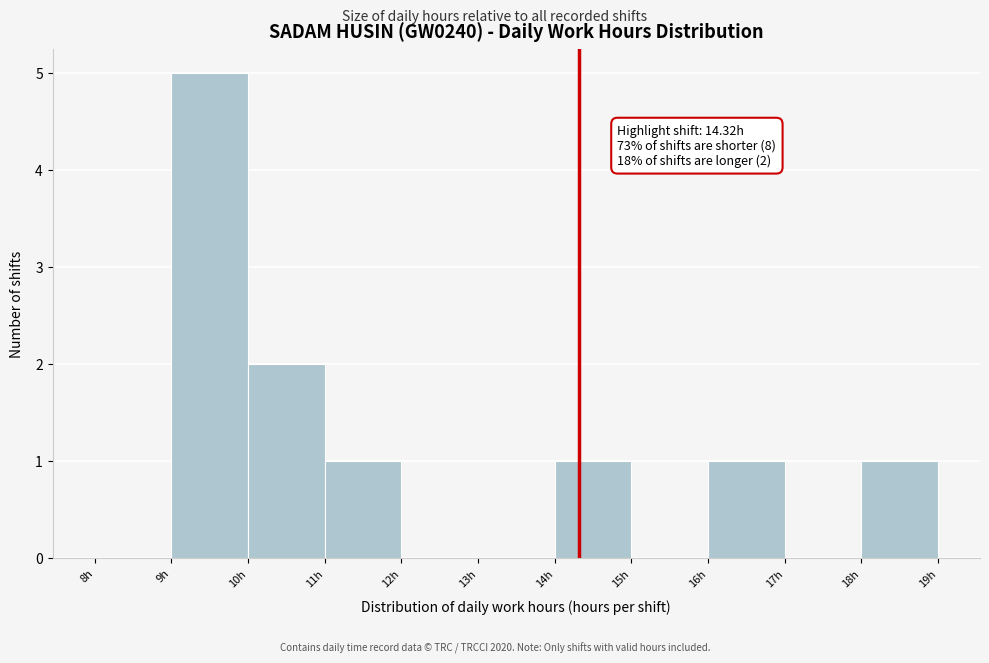

Which range on the x-axis has the tallest bar?

9 to 10